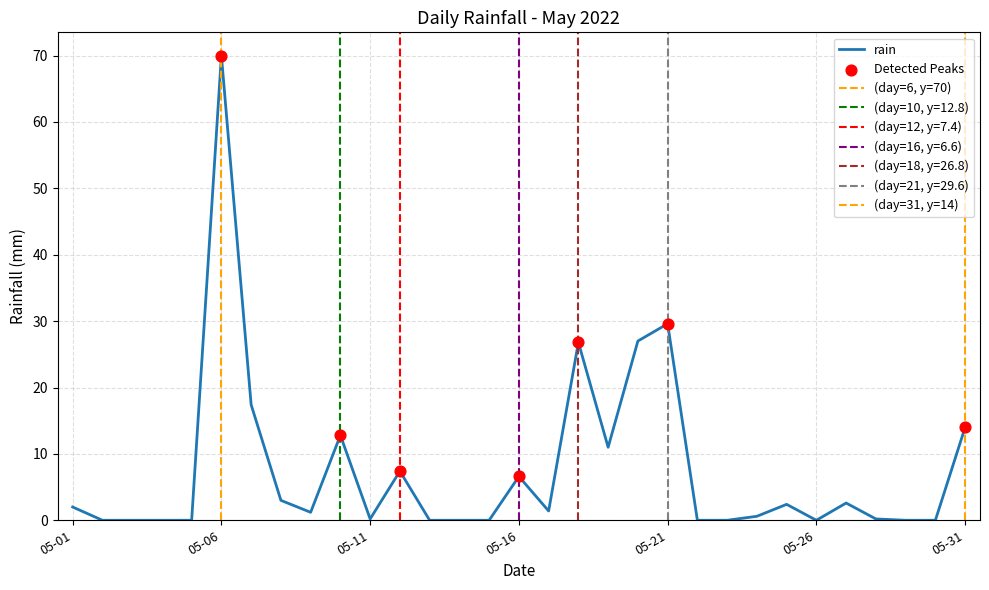

Is it true that rain equals 29.6 at 05-21?

True